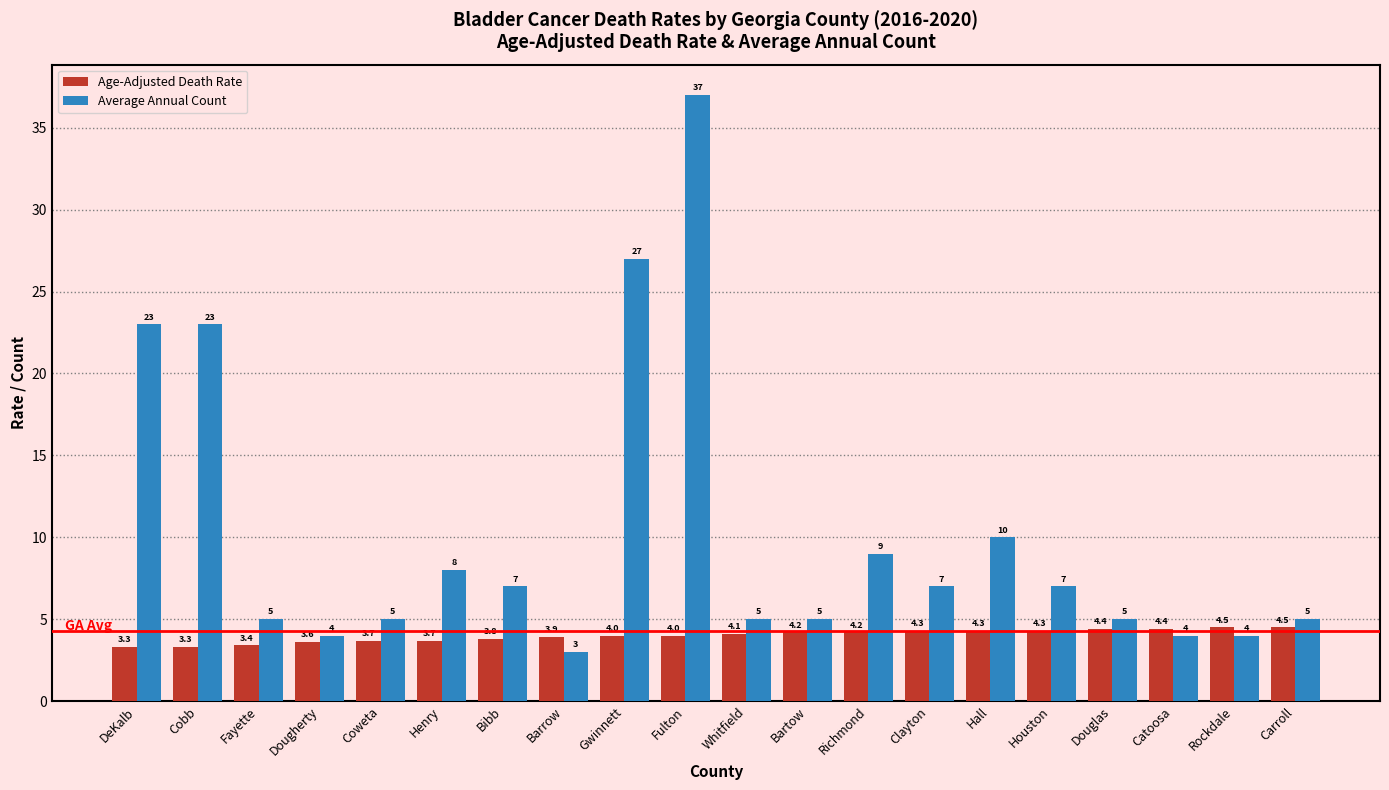

True or false: Average Annual Count has a value of 40.1 at DeKalb.

False